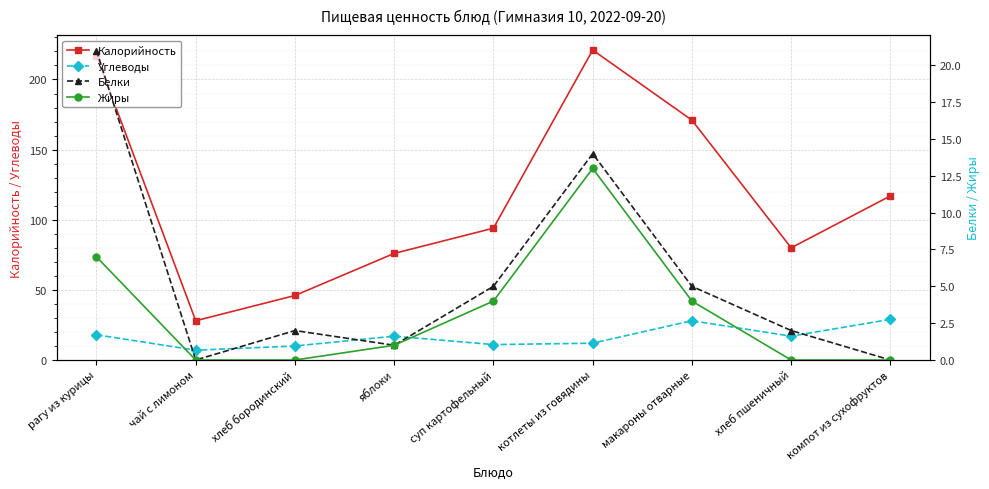

Is the value of Калорийность at котлеты из говядины greater than the value of Белки at яблоки?

Yes